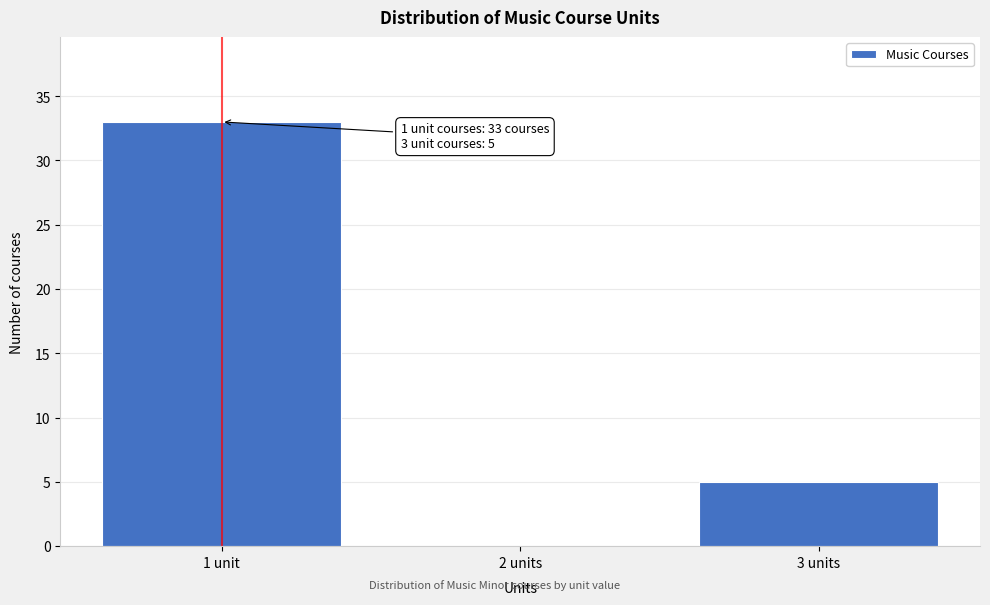

Reading right to left, list all the values displayed in this chart.

3 units=5	2 units=0	1 unit=33